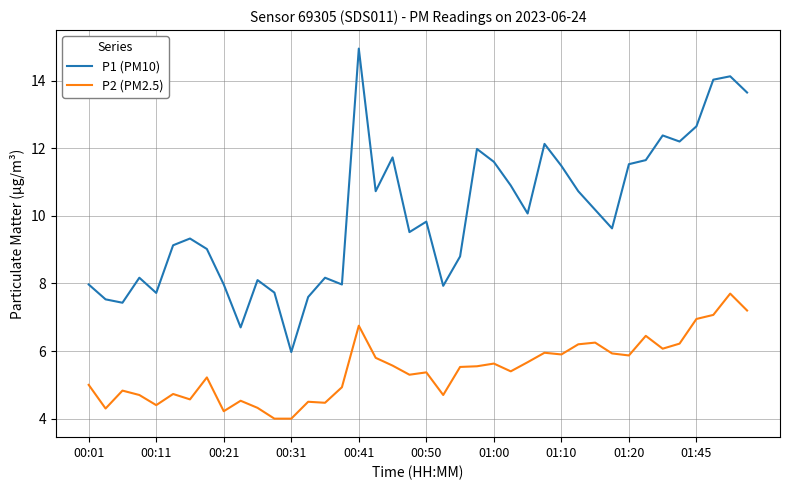

Does the chart display data point markers on the line(s)?

No